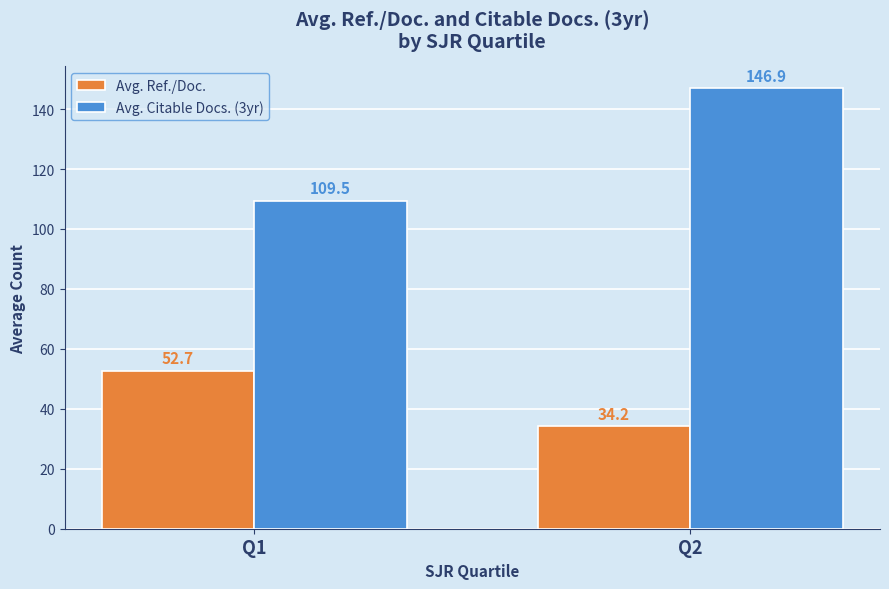

Rank the series by their average value, from highest to lowest.

Avg. Citable Docs. (3yr), Avg. Ref./Doc.